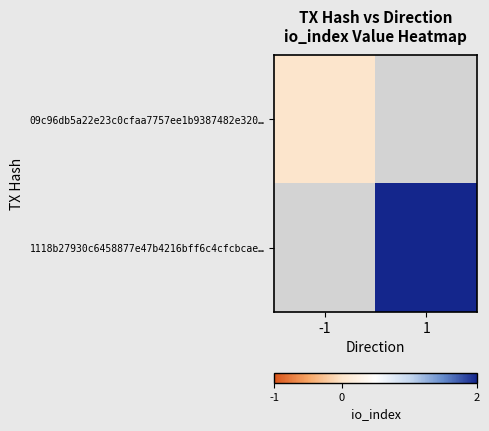

How many categories are shown in the chart?

2